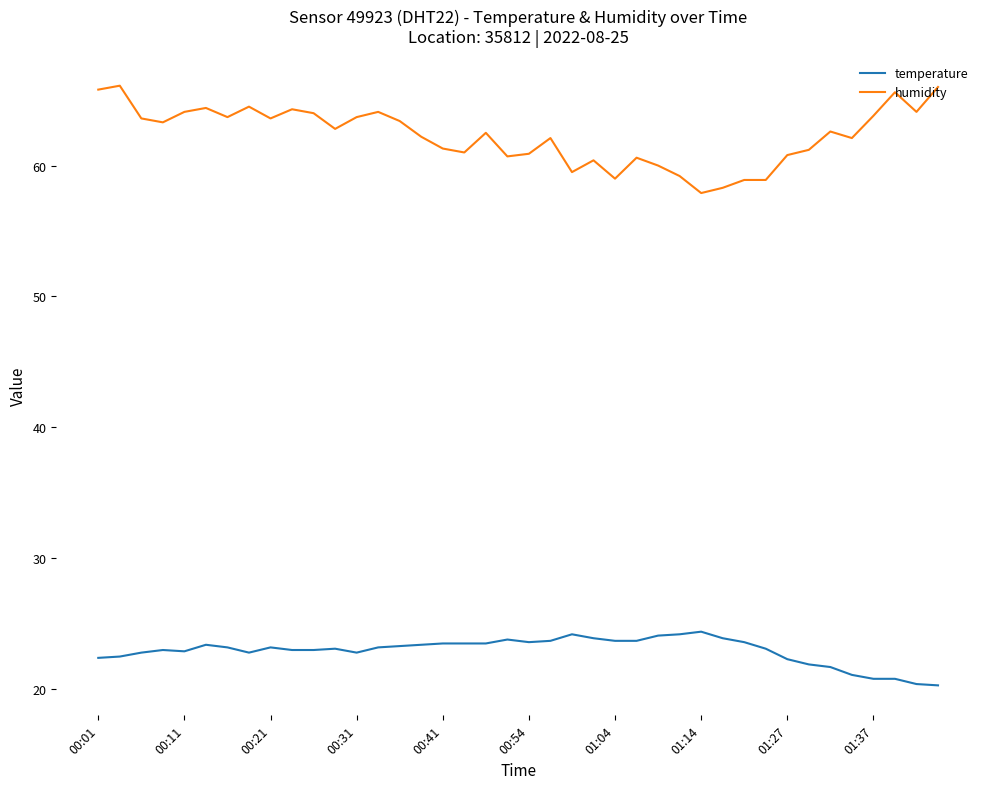

Which series has the largest total across all categories?

humidity